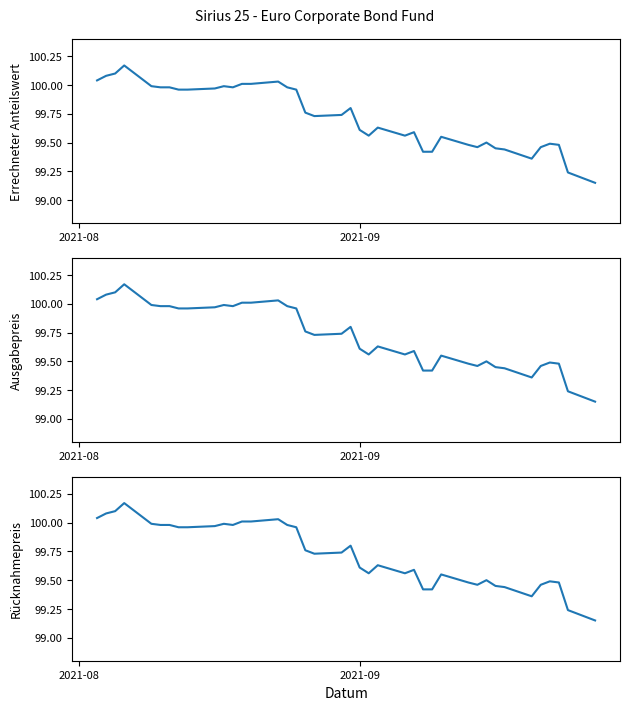

What are all the series names shown in the legend?

Errechneter Anteilswert, Ausgabepreis, Rücknahmepreis